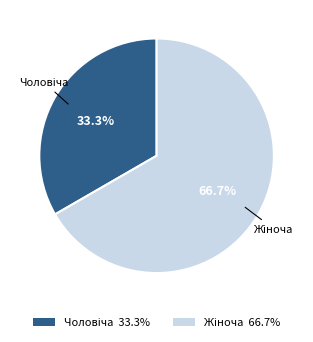

Is there a majority slice in this chart?

Yes